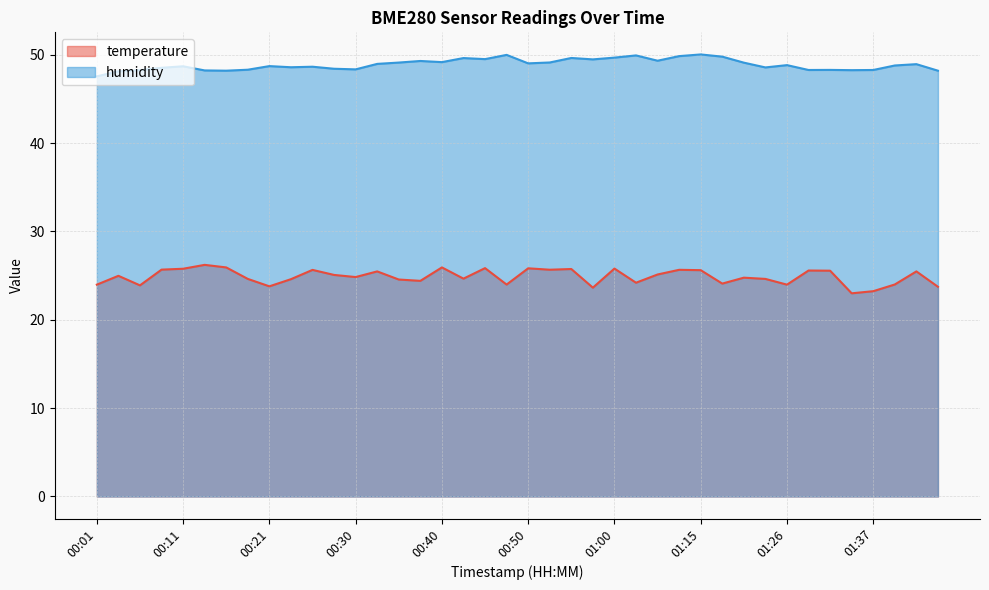

What is the sum of all humidity values?

1955.8